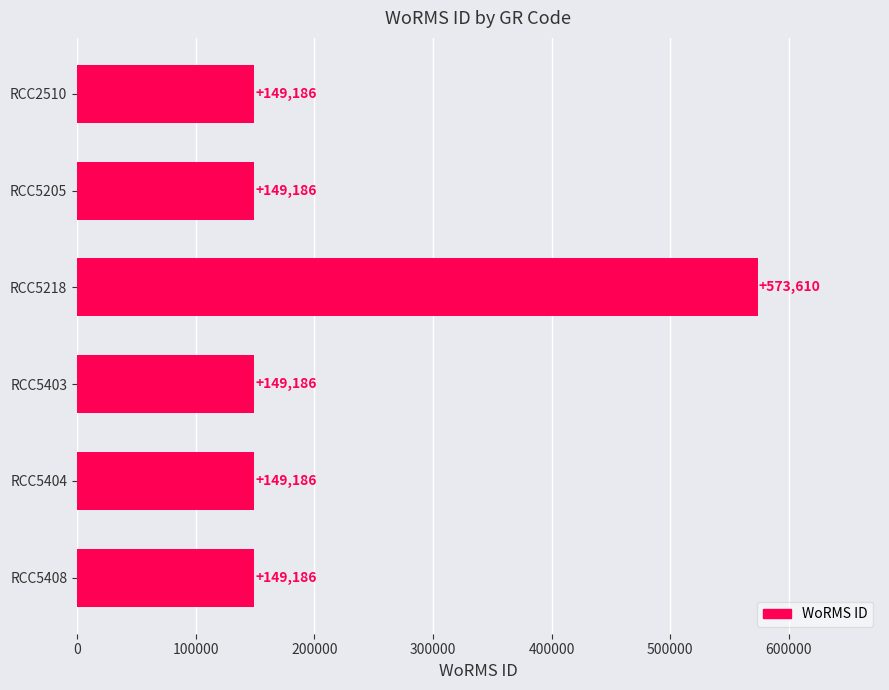

True or false: the data shows 903096 at RCC5218.

False